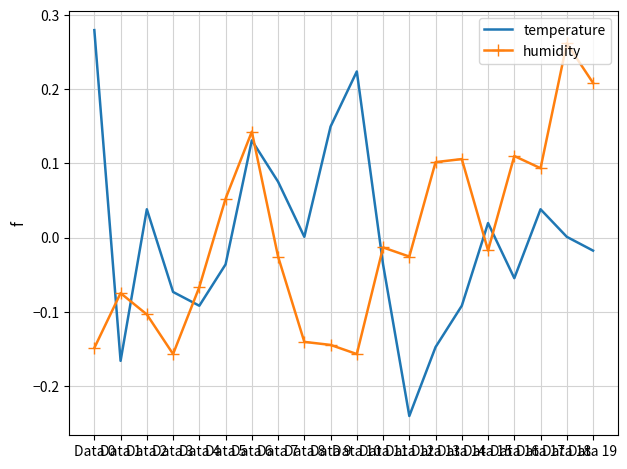

What are all the series names shown in the legend?

temperature, humidity